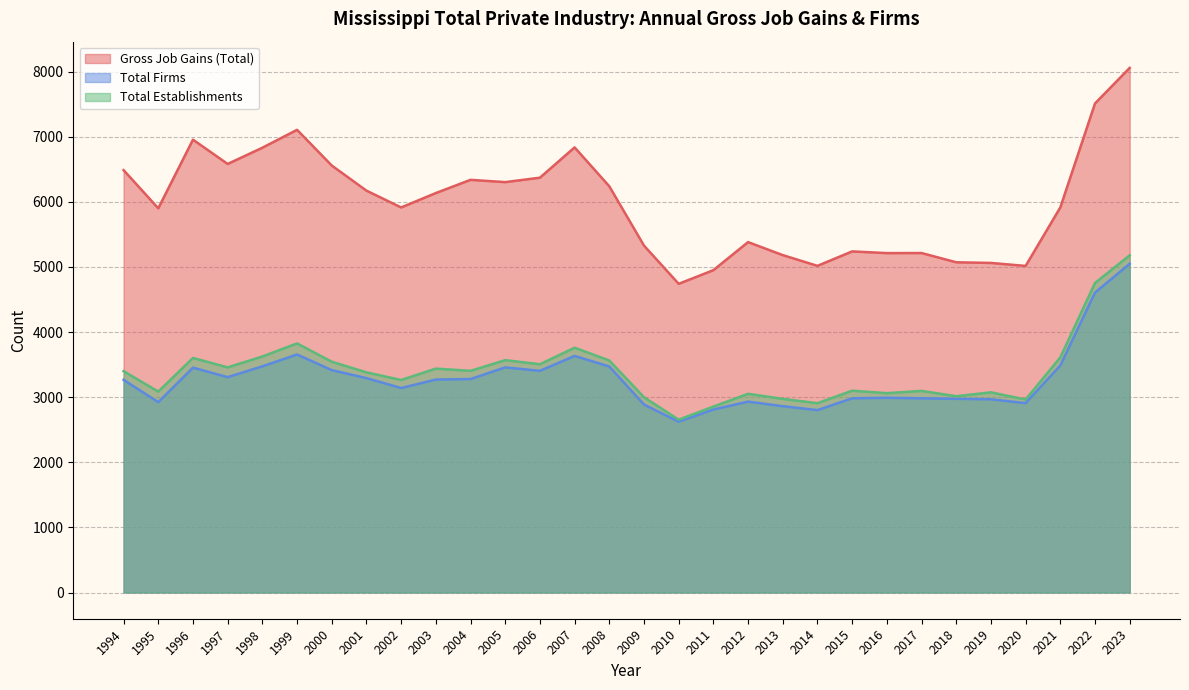

What is the highest value of the Total Firms series?

5048